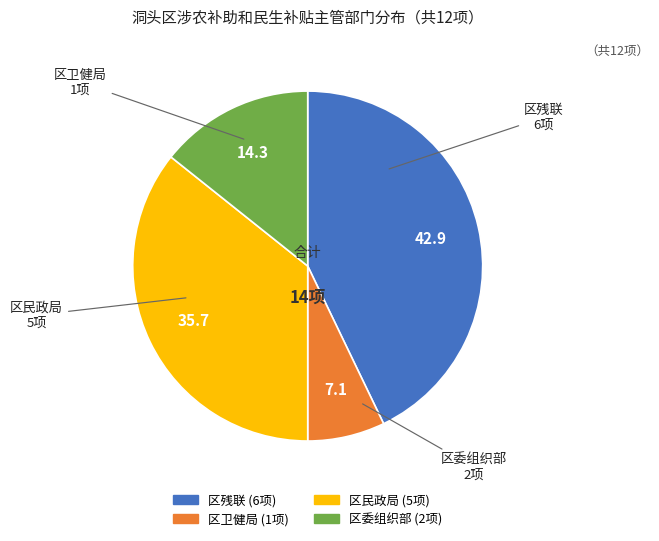

Which has a higher value, 区民政局 or 区委组织部?

区民政局